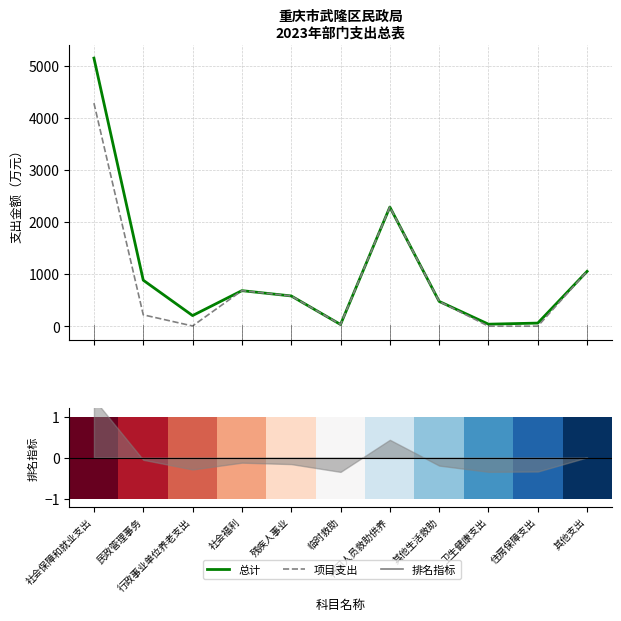

True or false: 0 and 总计 cross at least once.

False